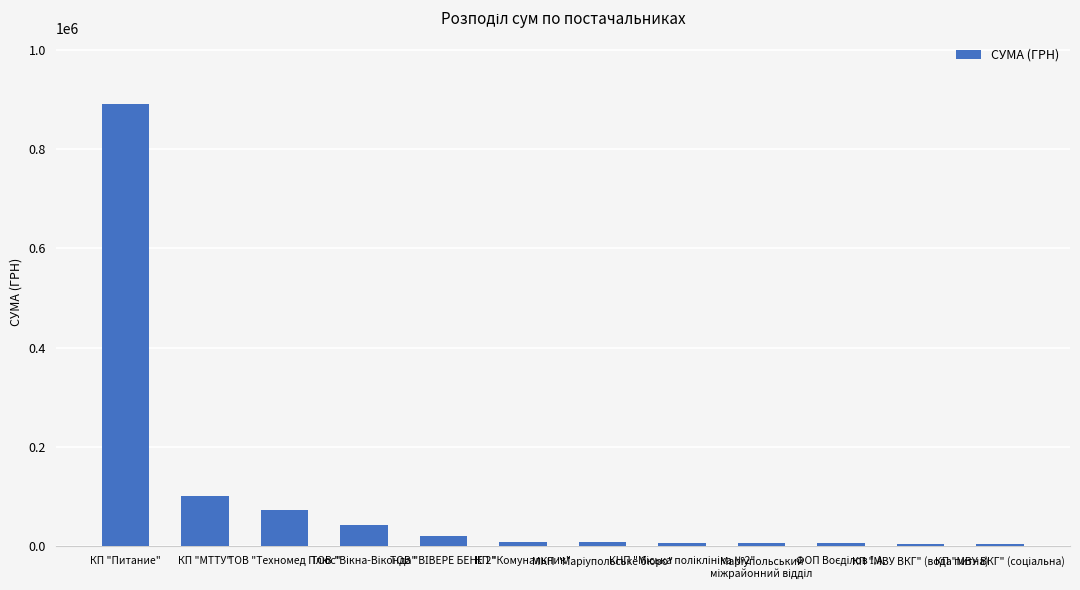

What is the value of the 4th bar from the left?

42954.0